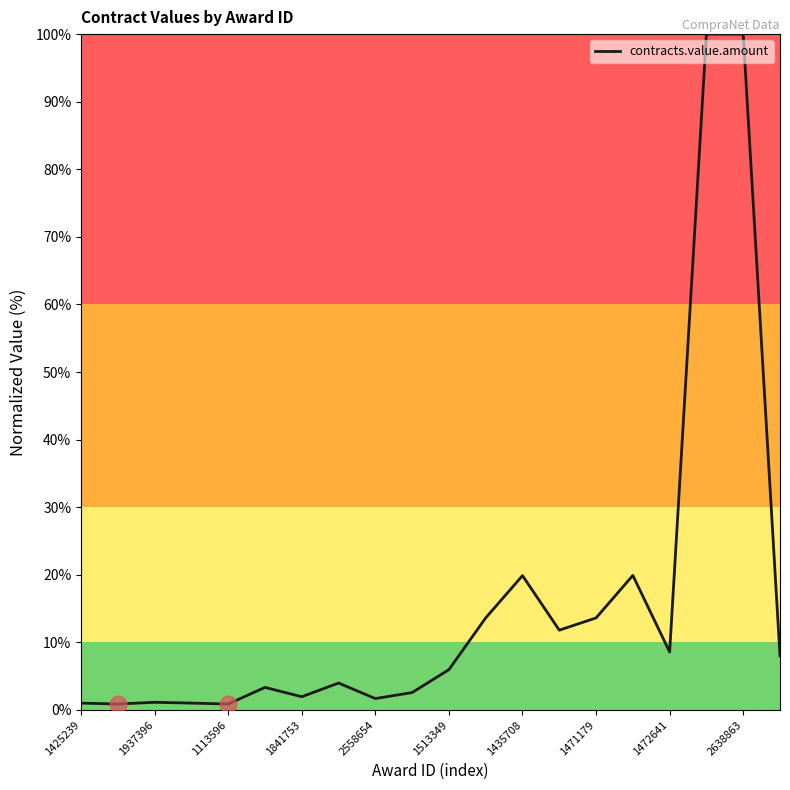

What is the greatest value displayed?

100.0